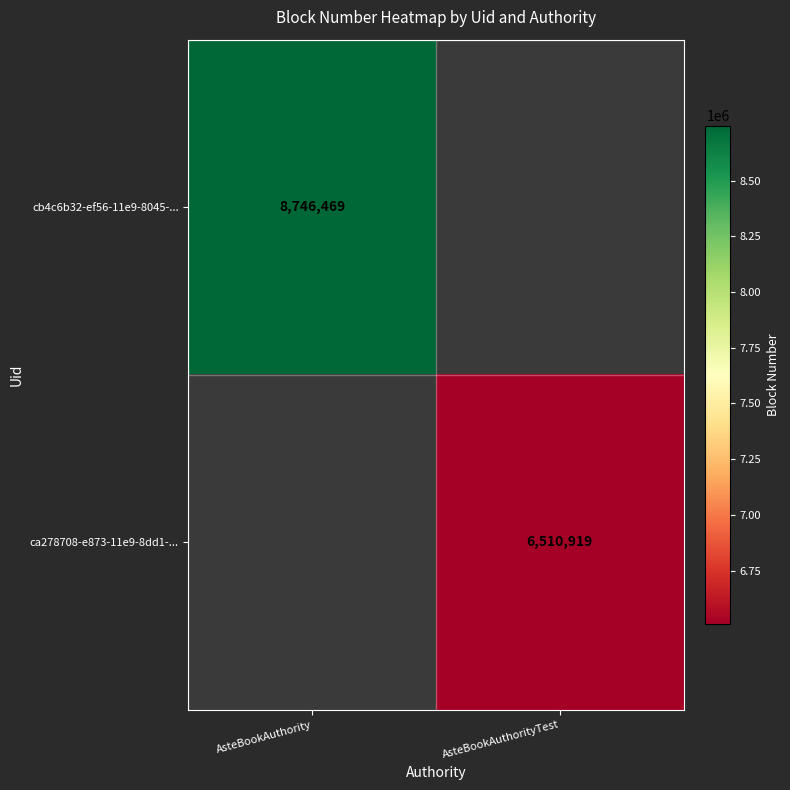

Is it true that cb4c6b32-ef56-11e9-8045-... equals 8746469 at AsteBookAuthority?

True